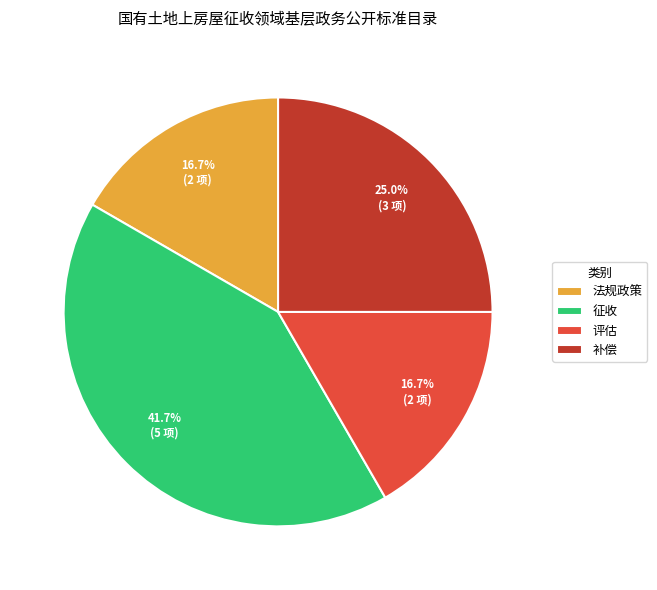

Is there any slice that represents more than half of the pie?

No